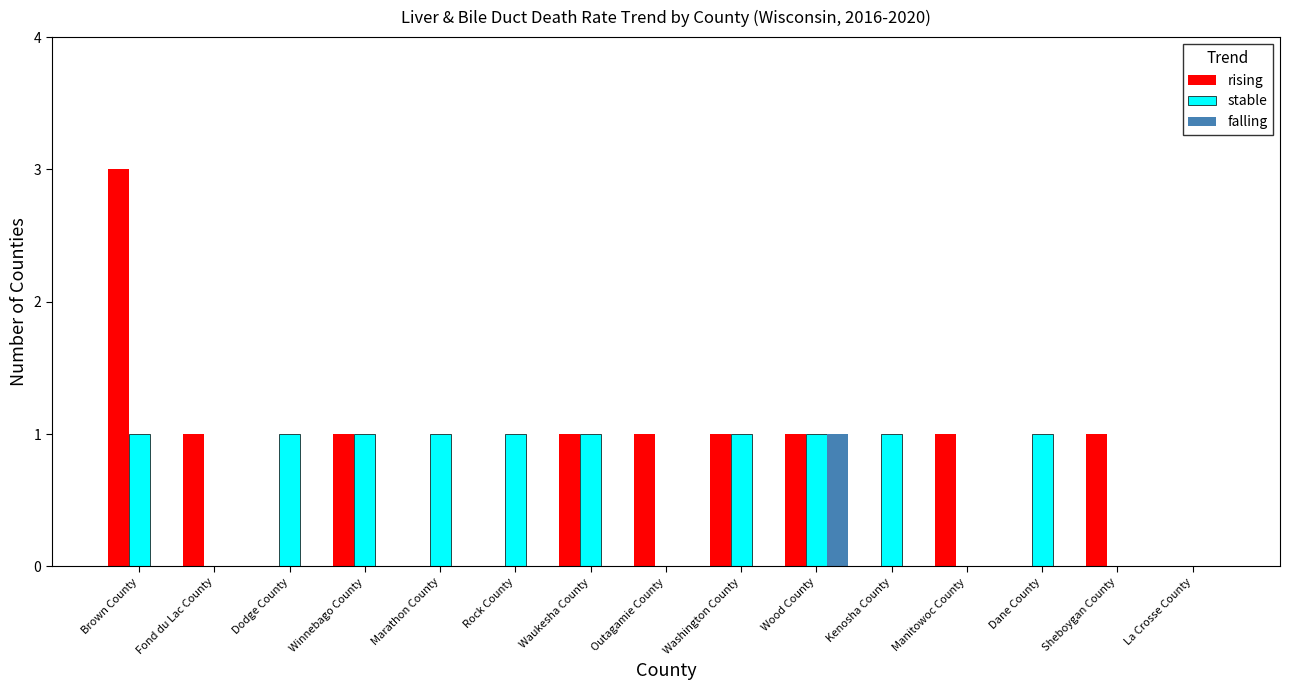

What is the highest value of the rising series?

3